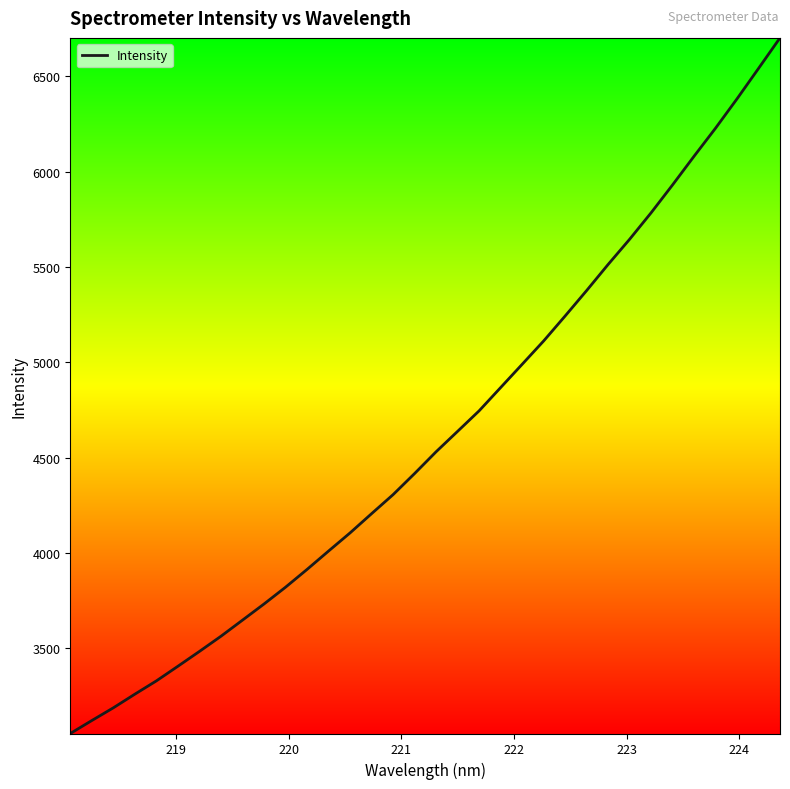

What is the maximum value shown in the chart?

6700.9